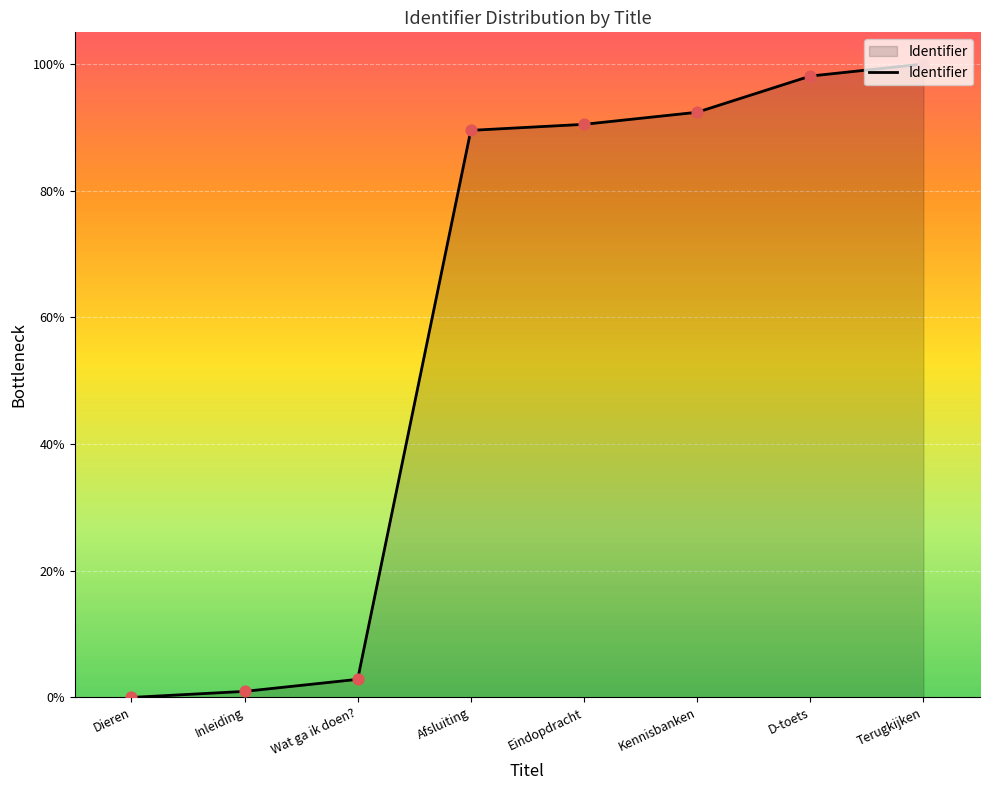

Between Eindopdracht and D-toets, which is larger?

D-toets